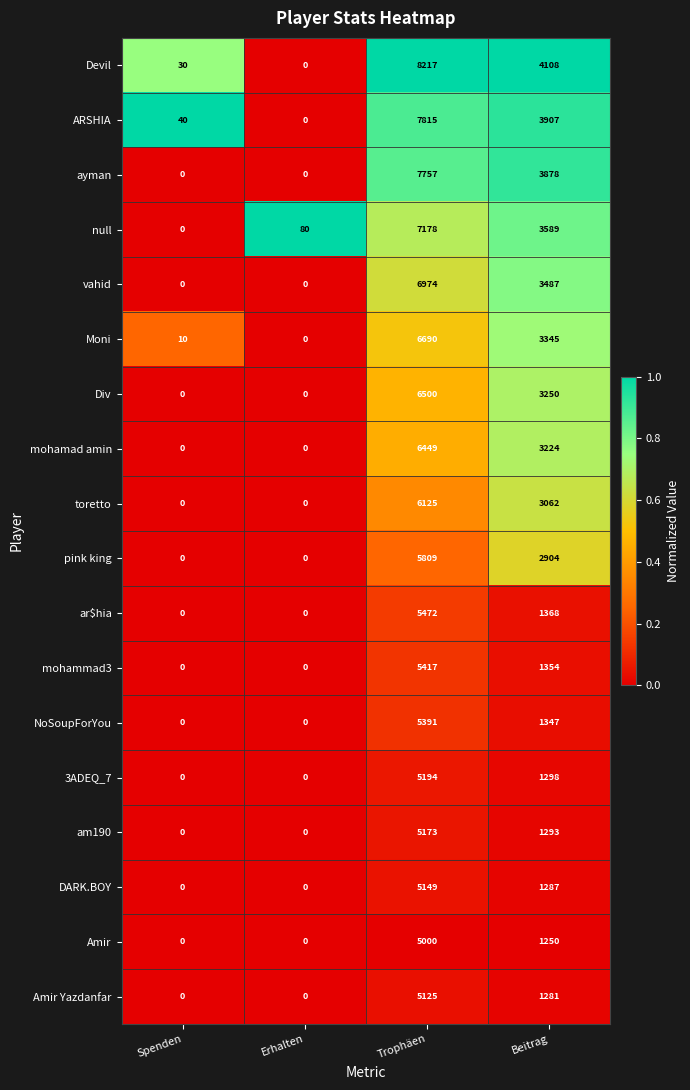

At which label is vahid closest to 3487?

Beitrag